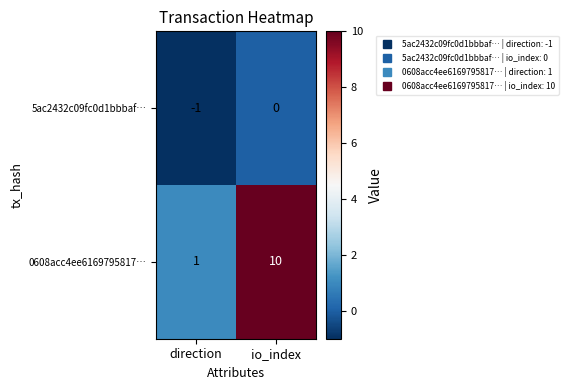

At how many categories does at least one series exceed 8?

1